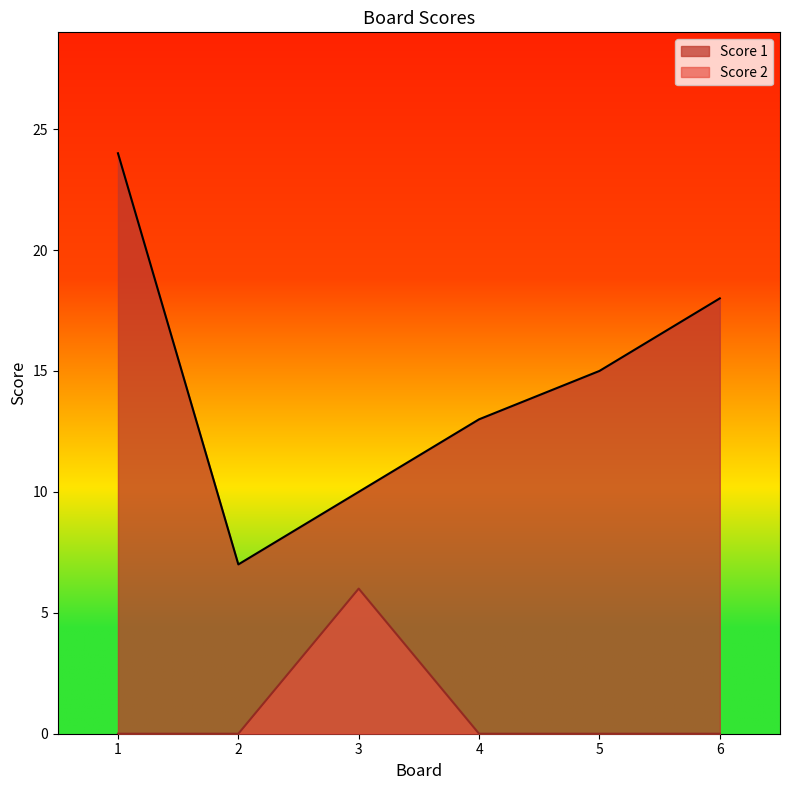

What is the total value across all series at 1?

24